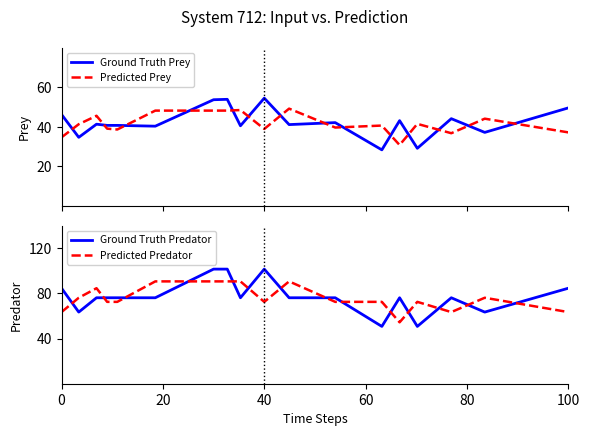

Which series ends up on top after the final intersection of Ground Truth Prey and Predicted Prey?

Ground Truth Prey